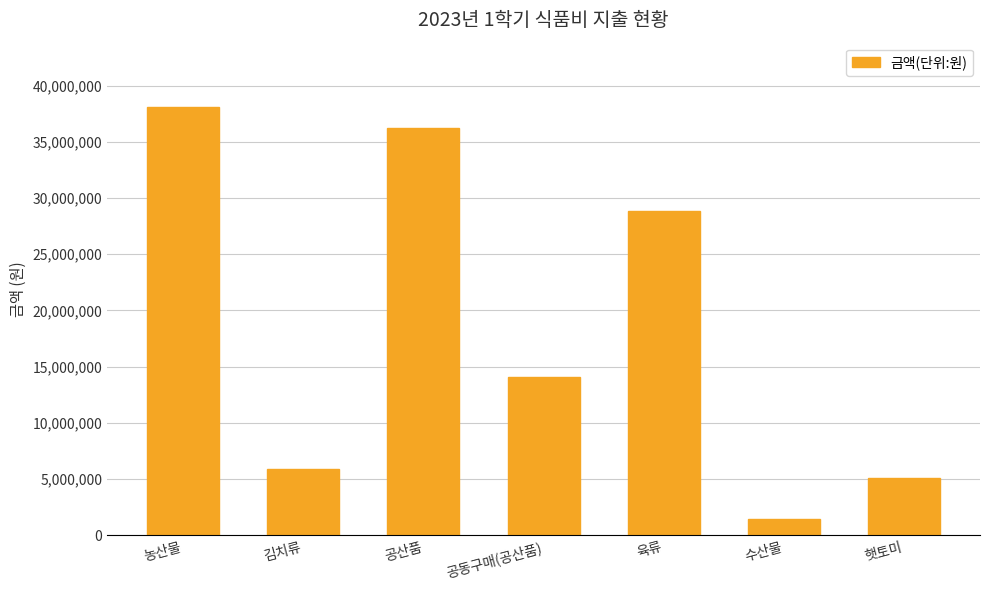

Is it true that the value at 공동구매(공산품) is 14074848?

True